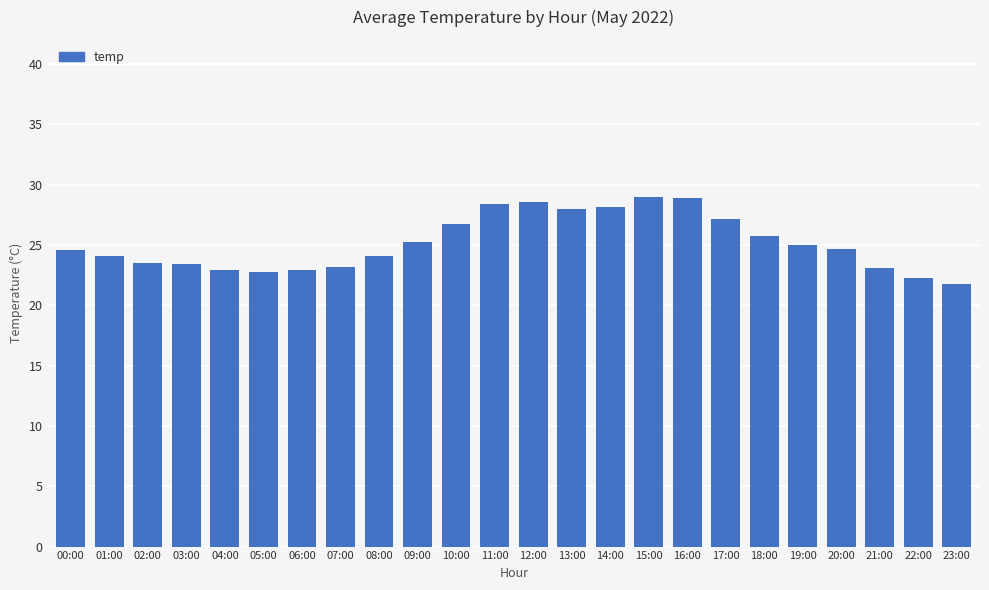

What is the sum of the values at 08:00 and 03:00?

47.5